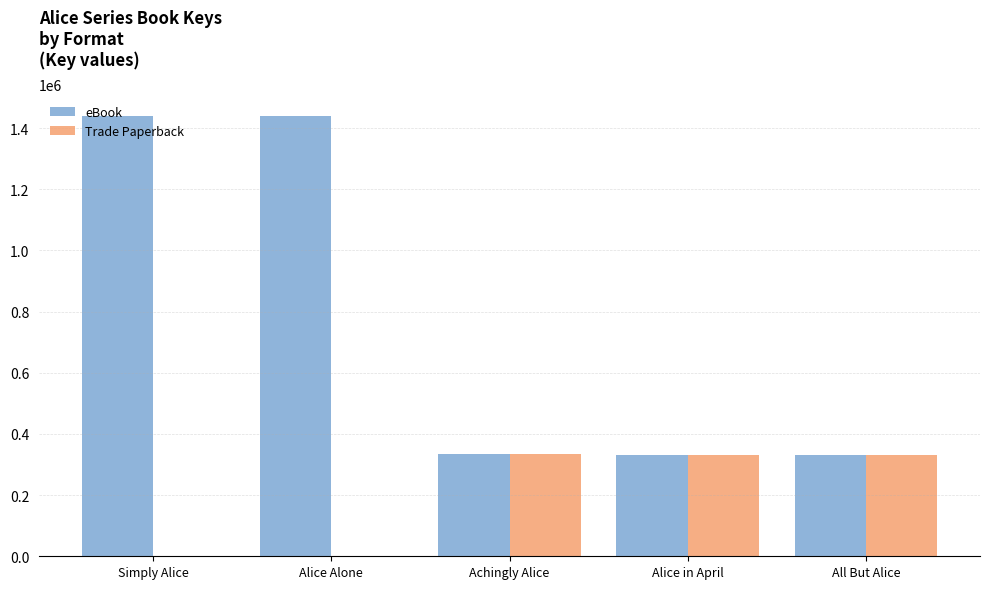

Where does the Trade Paperback series first go above 332453?

Achingly Alice